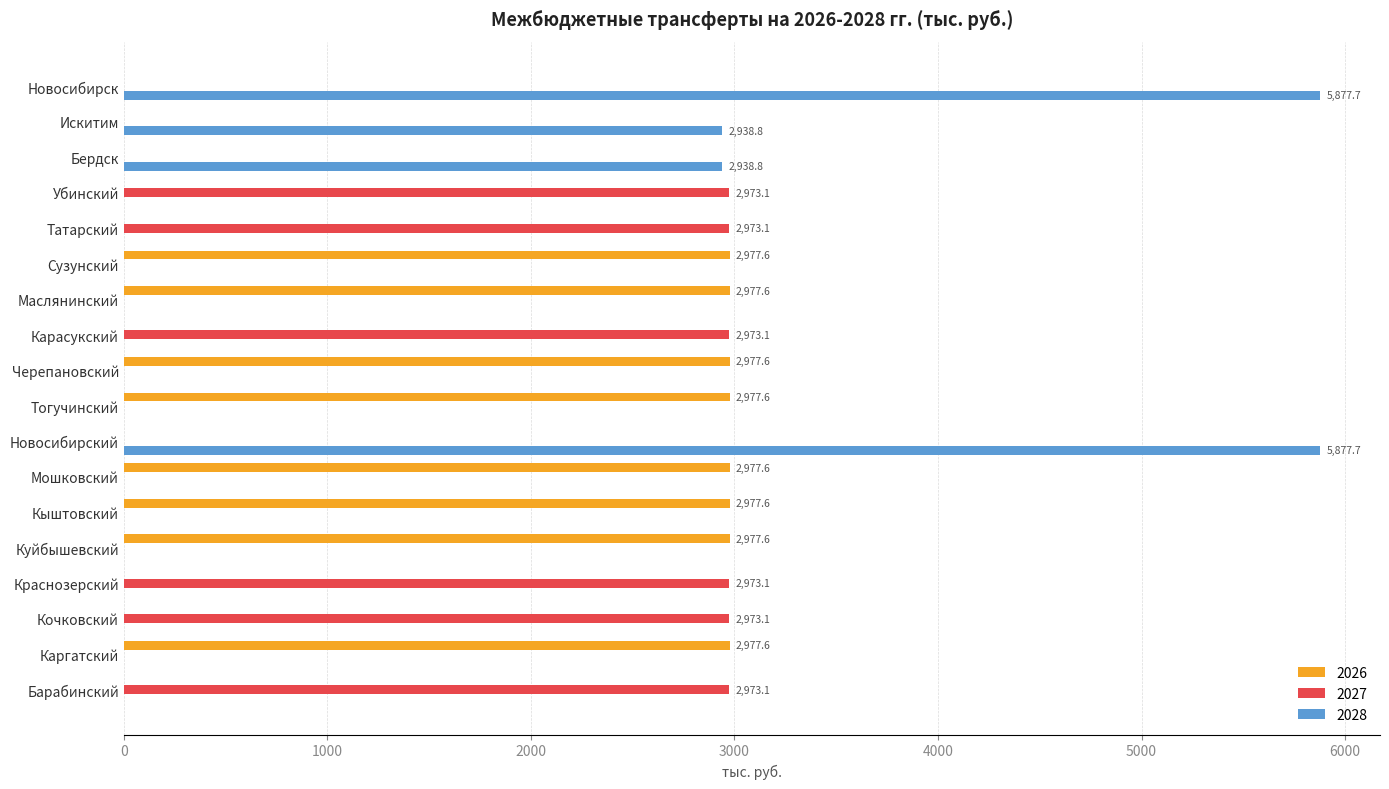

What is the maximum value for 2027?

2973.1